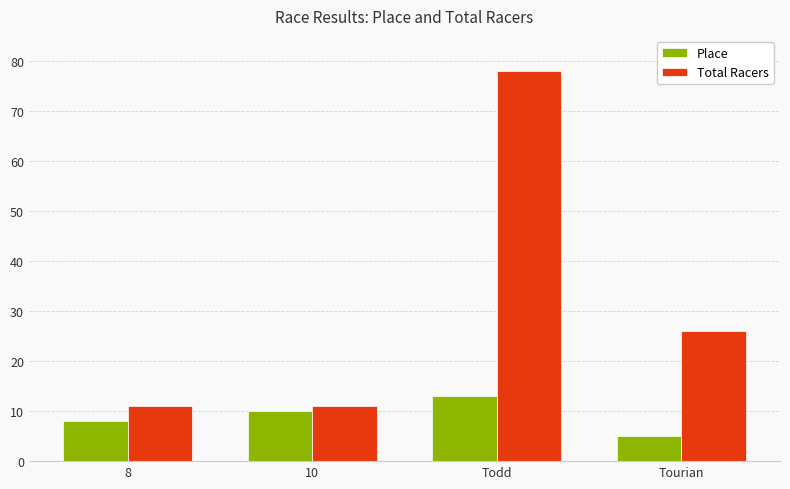

What is the value of the Place bar at the 4th from the left?

5